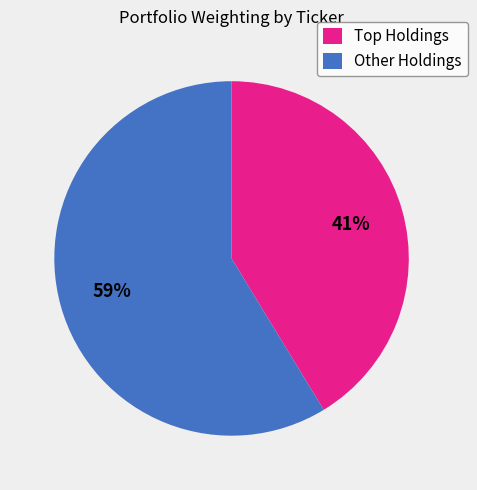

To the nearest percent, what is the average slice percentage?

50%